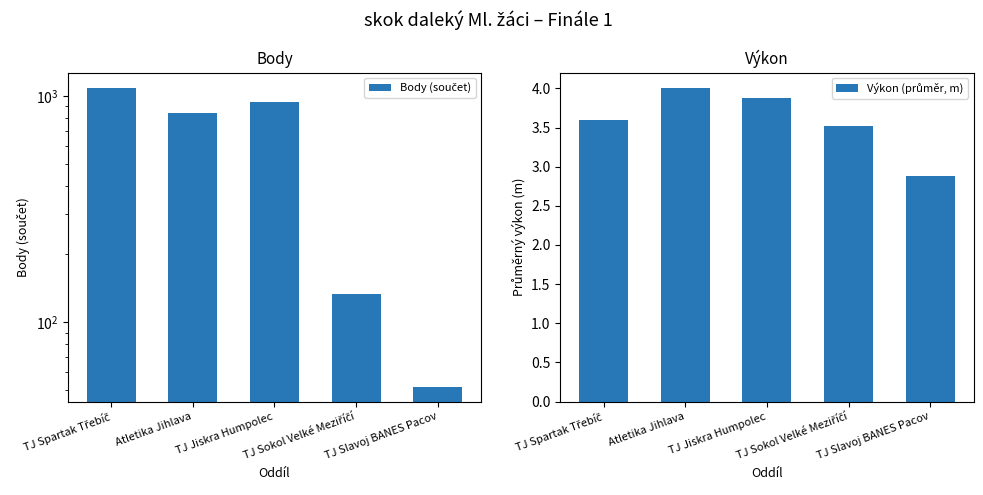

How many groups of bars are there?

5